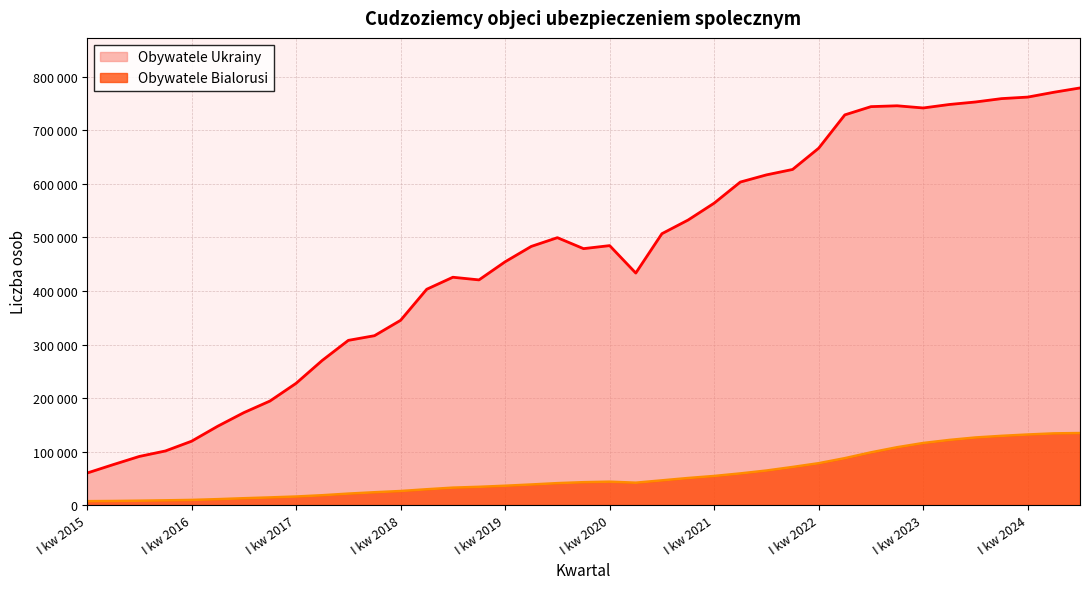

What is the difference between the second highest and second lowest values in the Obywatele Bialorusi series?

126322